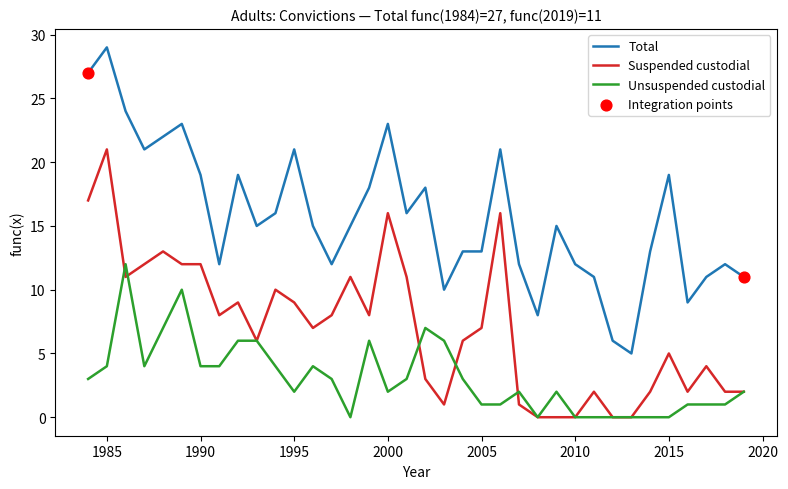

True or false: Total and Suspended custodial intersect in this chart.

False